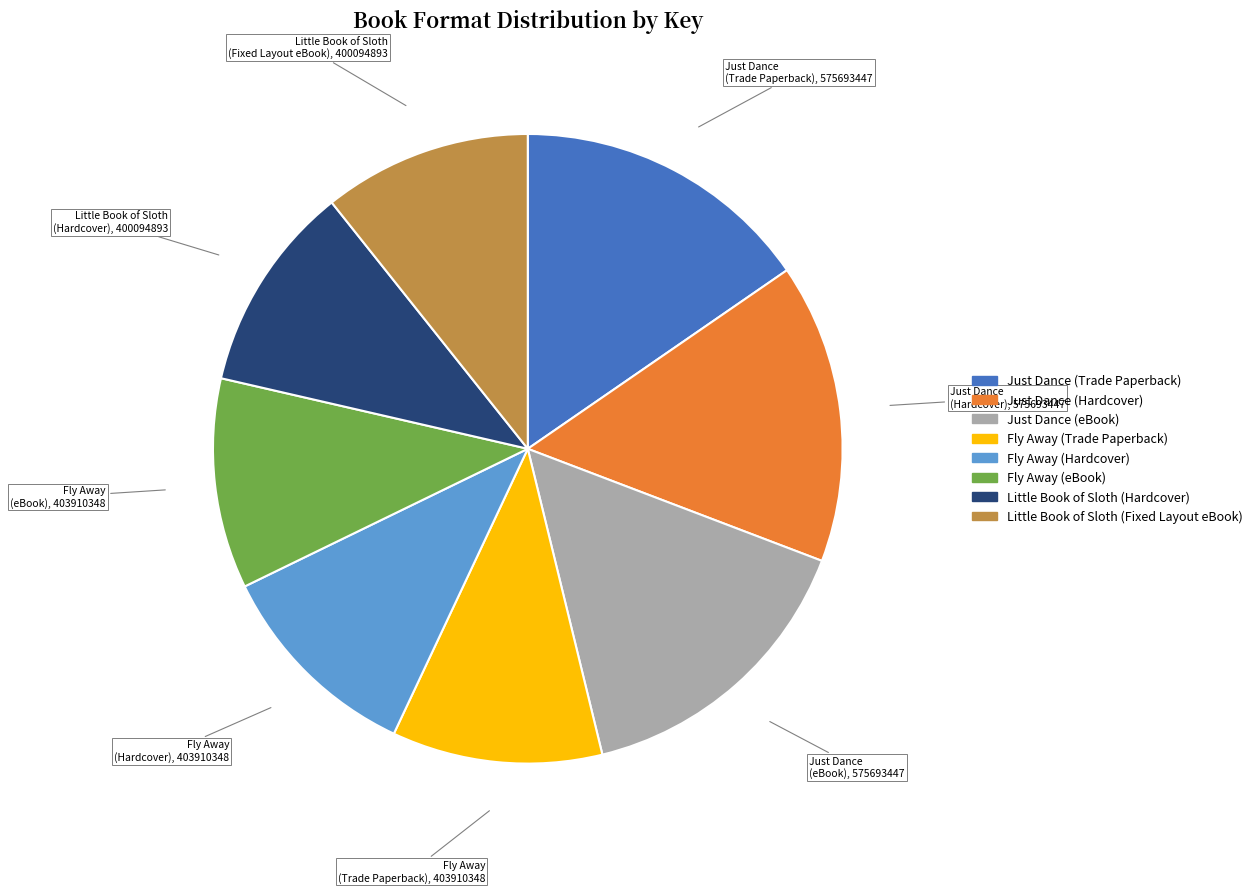

Between Just Dance (eBook) and Fly Away (Trade Paperback), which is larger?

Just Dance (eBook)